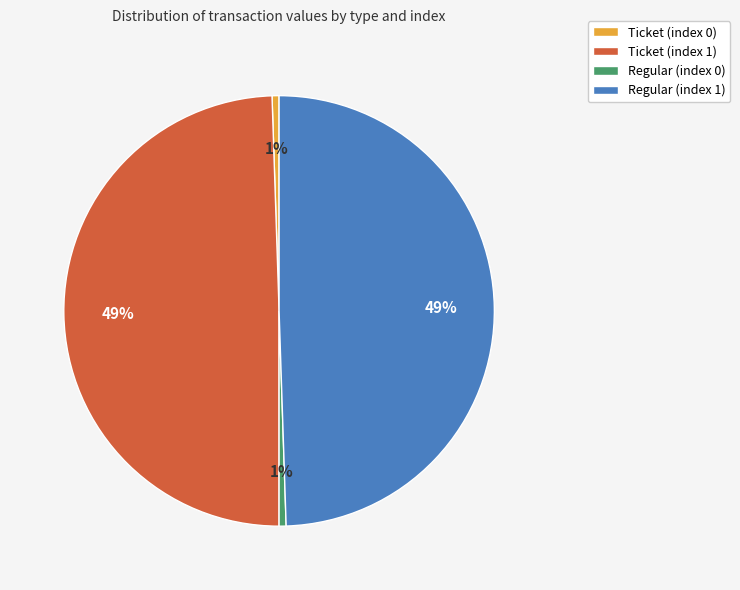

Is it true that Ticket (index 0) is 12% of the pie?

False